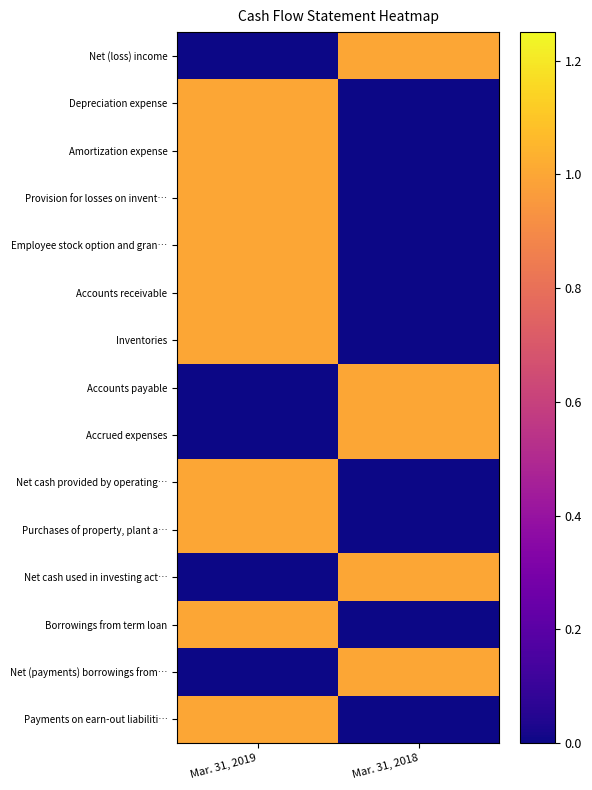

What is the greatest value displayed?

1